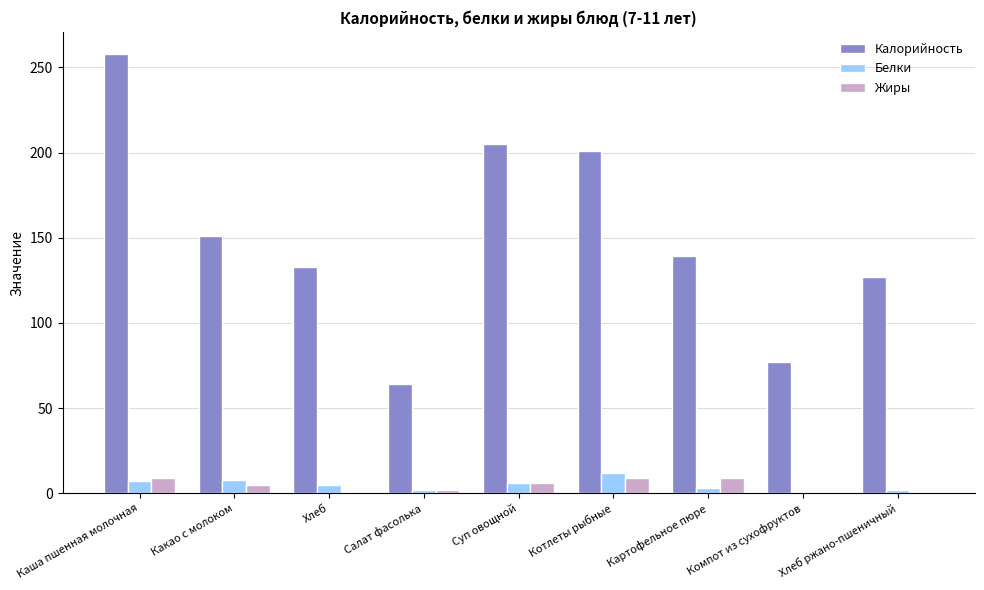

How many groups of bars are there?

9